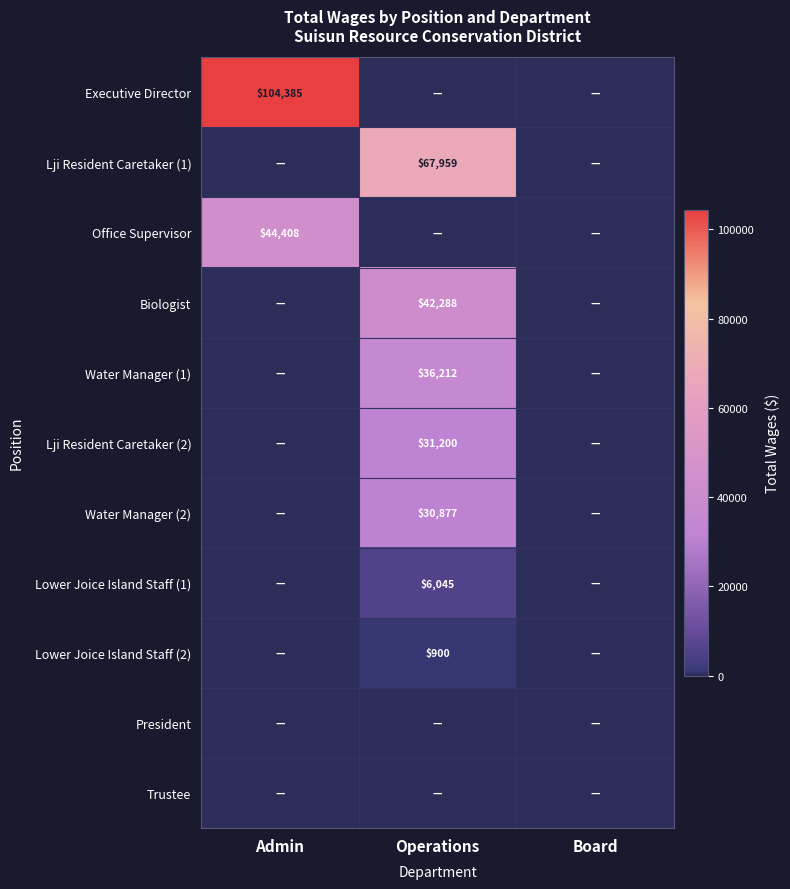

The Water Manager (1) series shows 14826 at Operations. True or false?

False